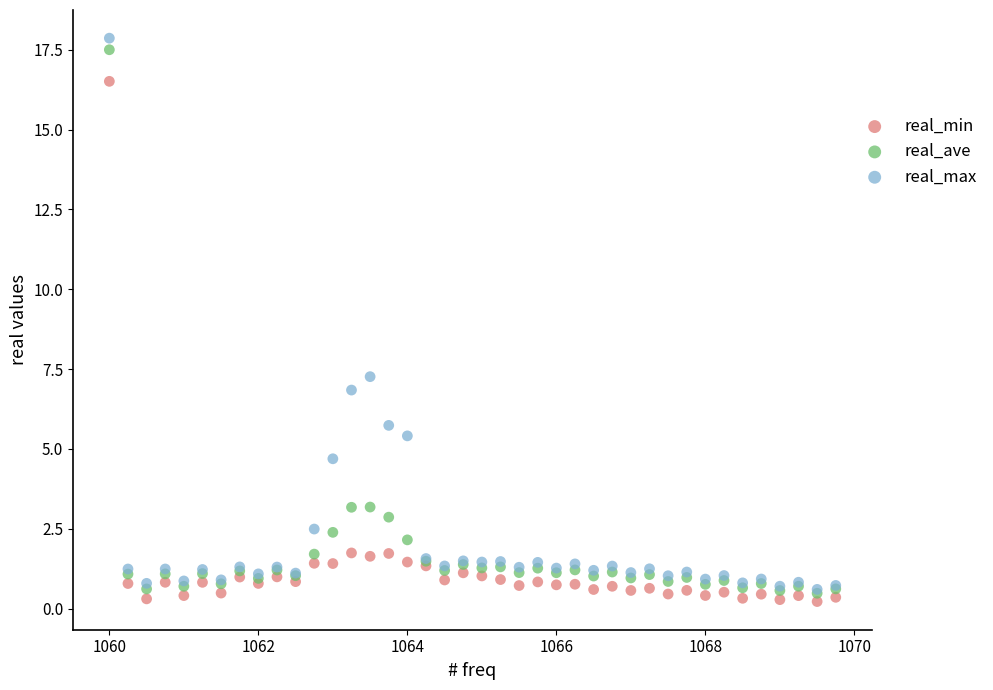

Which series has the largest Y range (max minus min)?

real_max